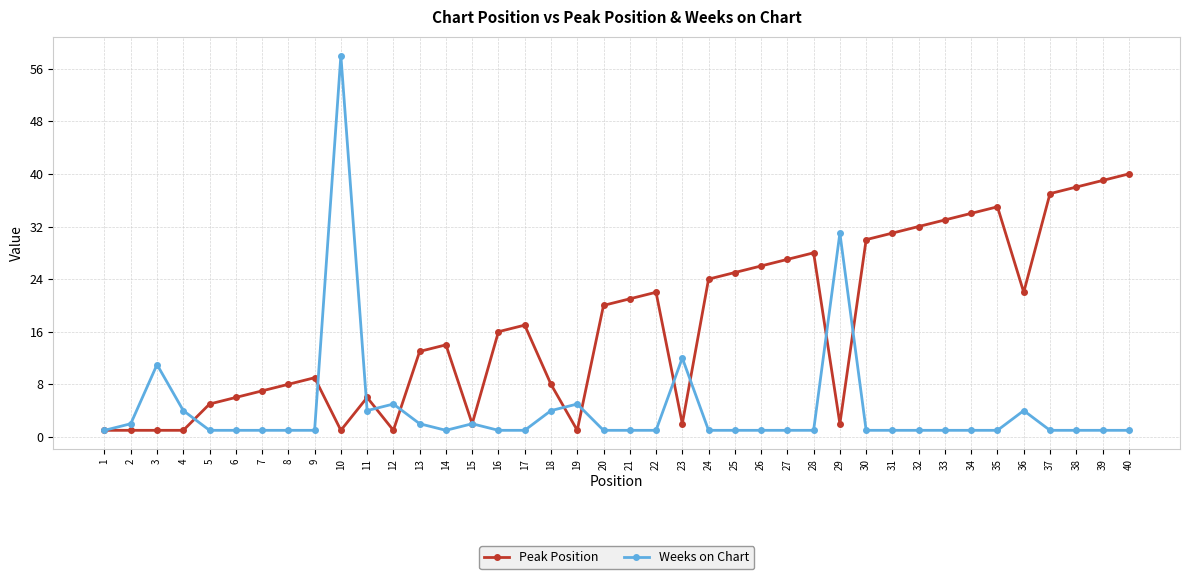

Where is the first local maximum for Weeks on Chart?

3